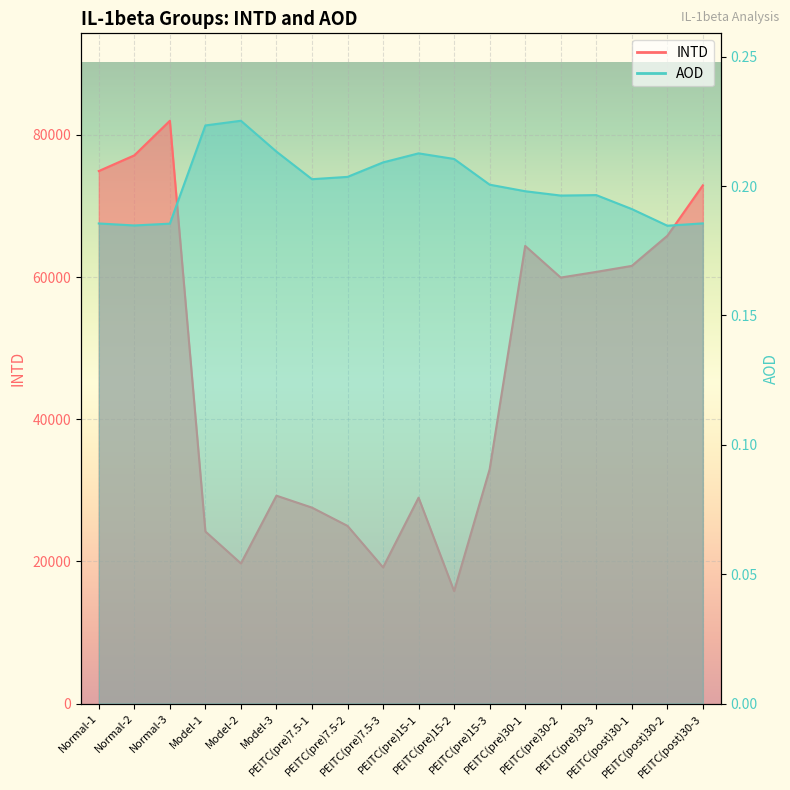

The AOD series shows 0.2 at Normal-2. True or false?

True